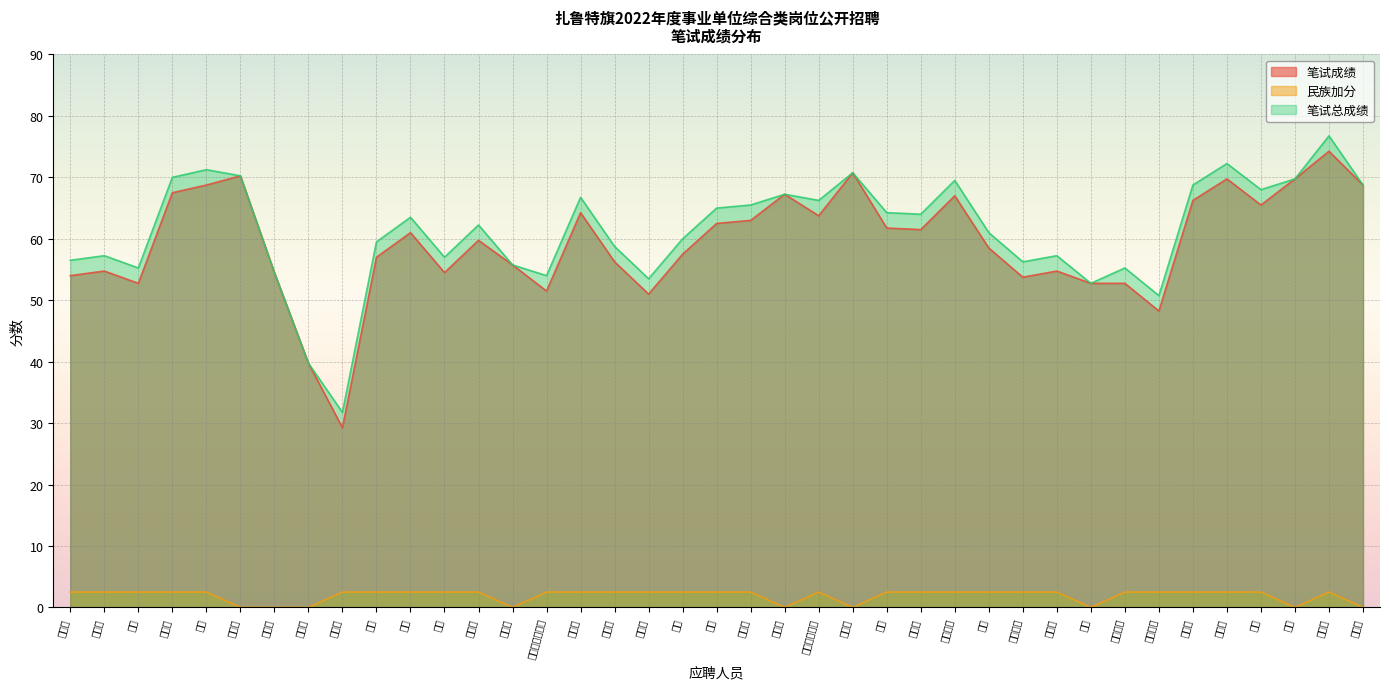

How many data points in 民族加分 are above 2?

30